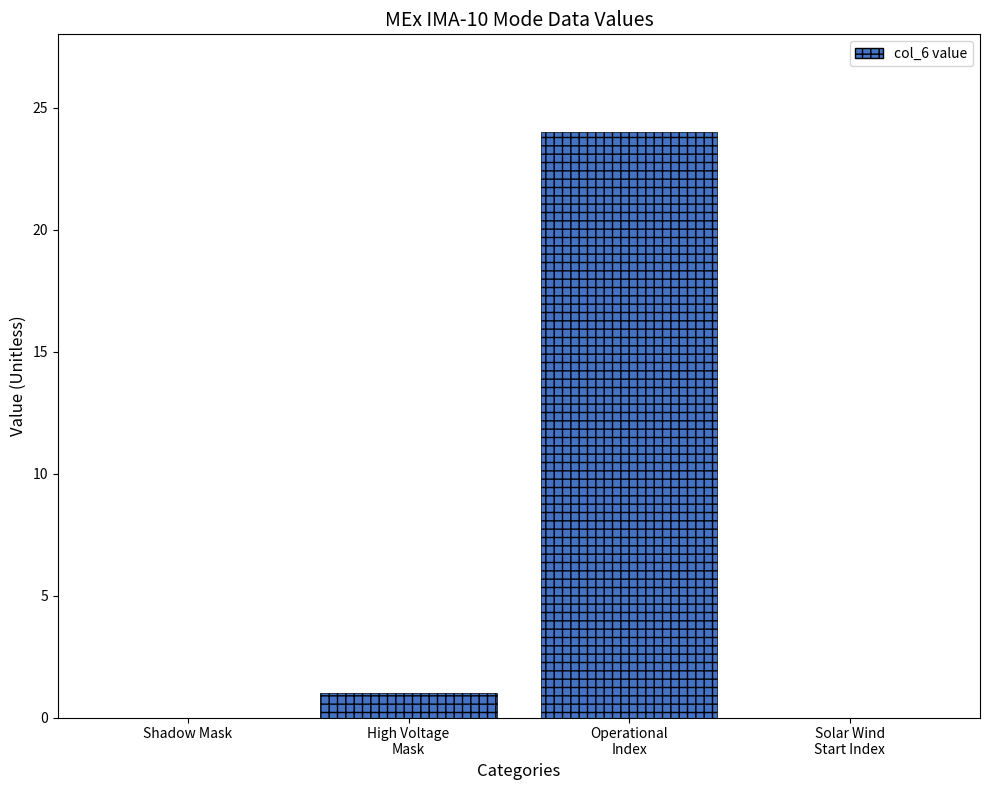

What is the sum of all values?

25